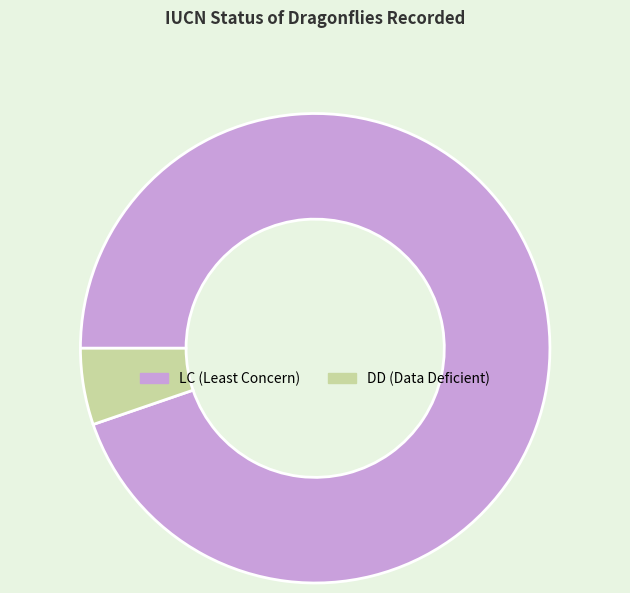

How many slices are in this pie chart?

2